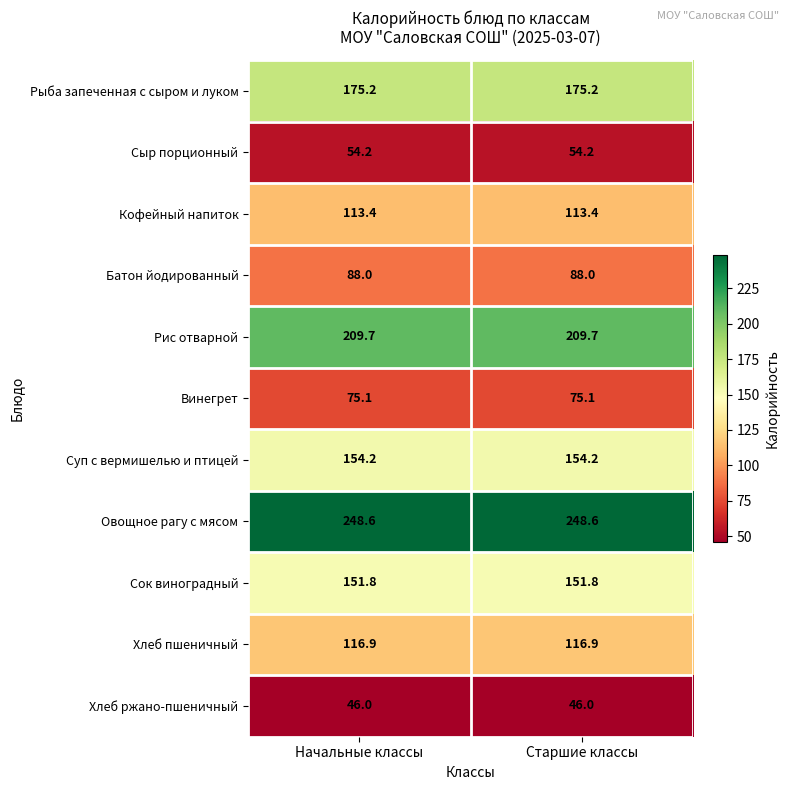

Reading right to left, what are all the values shown in this chart?

Рыба запеченная с сыром и луком: Старшие классы=175.2	Начальные классы=175.2
Сыр порционный: Старшие классы=54.2	Начальные классы=54.2
Кофейный напиток: Старшие классы=113.4	Начальные классы=113.4
Батон йодированный: Старшие классы=88.0	Начальные классы=88.0
Рис отварной: Старшие классы=209.7	Начальные классы=209.7
Винегрет: Старшие классы=75.1	Начальные классы=75.1
Суп с вермишелью и птицей: Старшие классы=154.2	Начальные классы=154.2
Овощное рагу с мясом: Старшие классы=248.6	Начальные классы=248.6
Сок виноградный: Старшие классы=151.8	Начальные классы=151.8
Хлеб пшеничный: Старшие классы=116.9	Начальные классы=116.9
Хлеб ржано-пшеничный: Старшие классы=46.0	Начальные классы=46.0